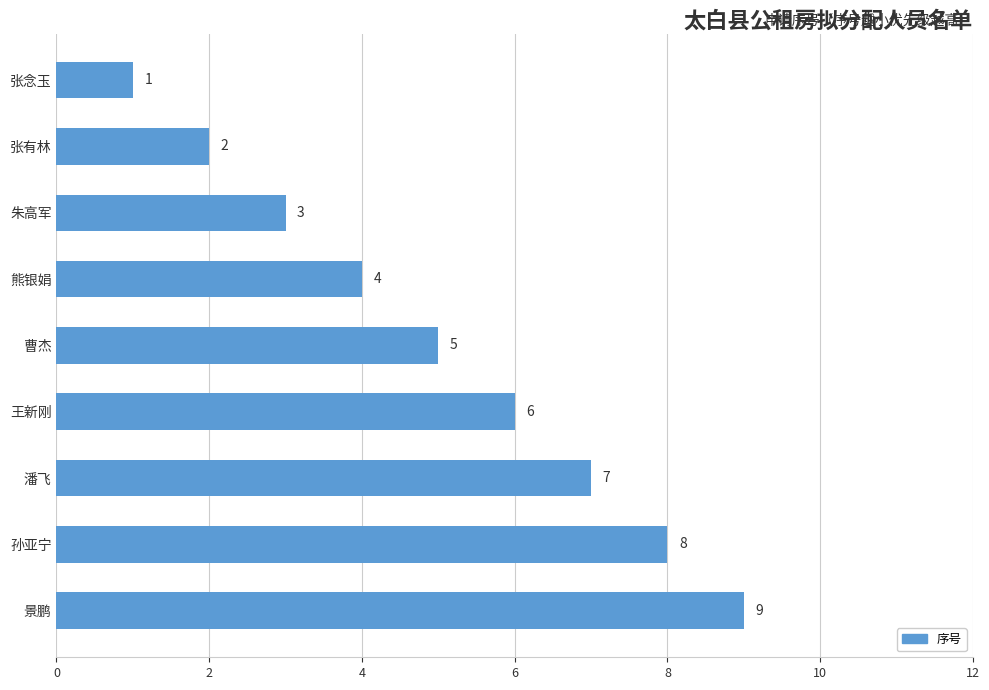

Between 张念玉 and 熊银娟, which is larger?

熊银娟